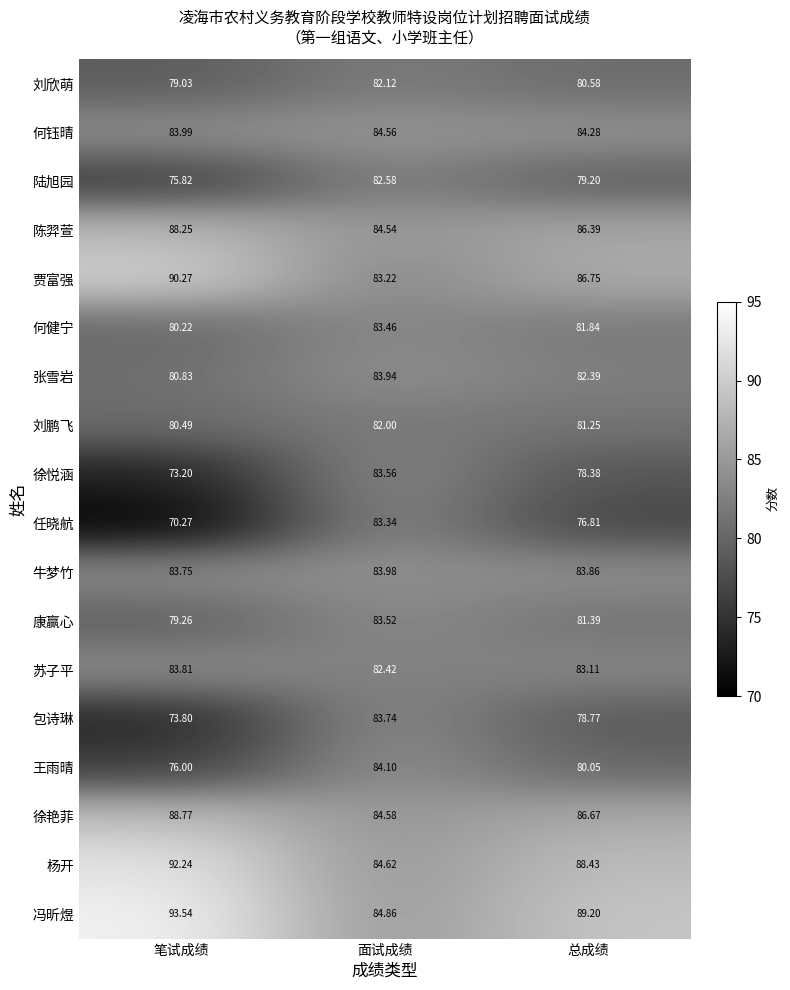

Where is 康赢心 nearest to the value 81?

总成绩